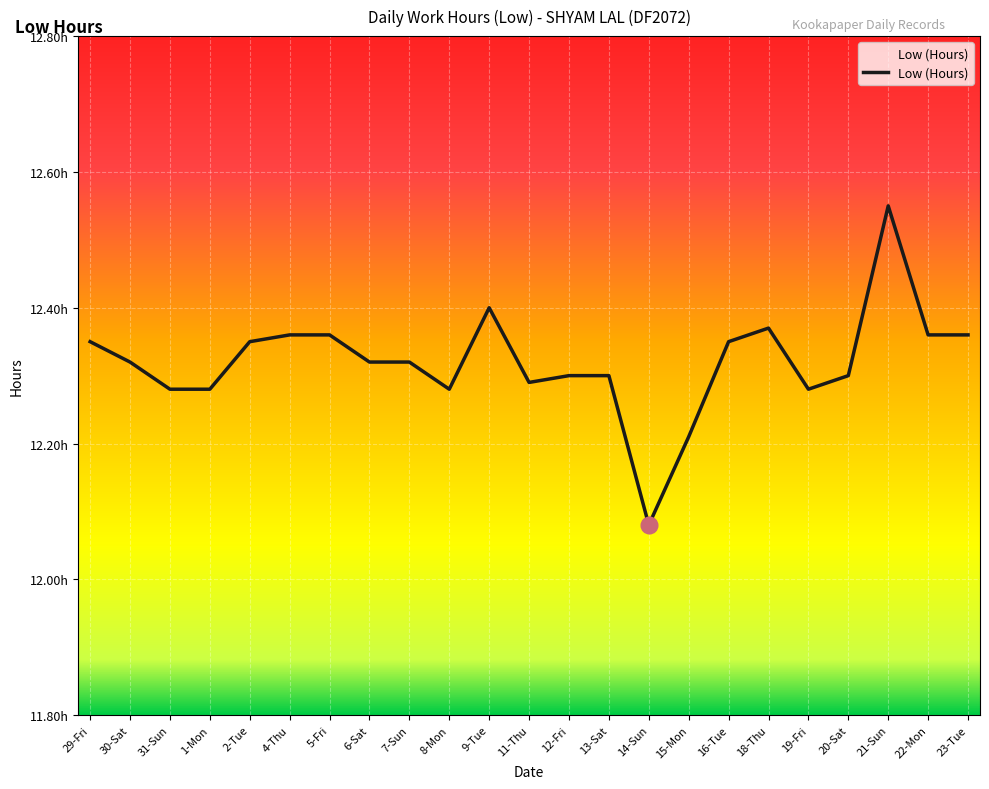

What is the value of the 20th point from the left?

12.3